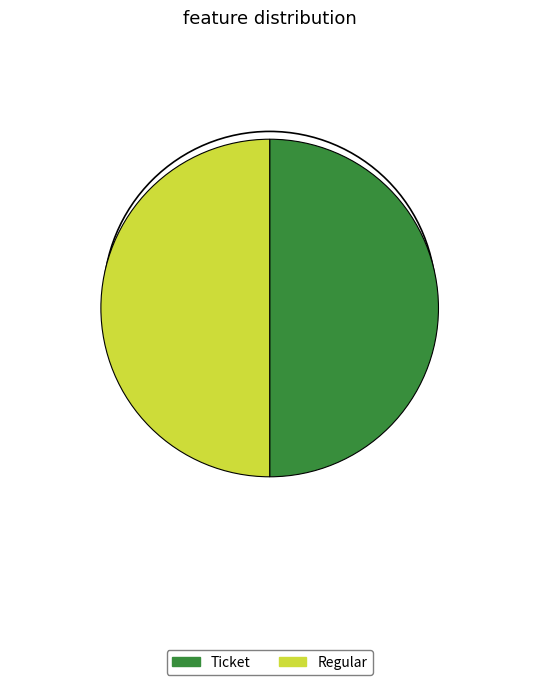

Is the sum of Regular and Ticket greater than half?

Yes